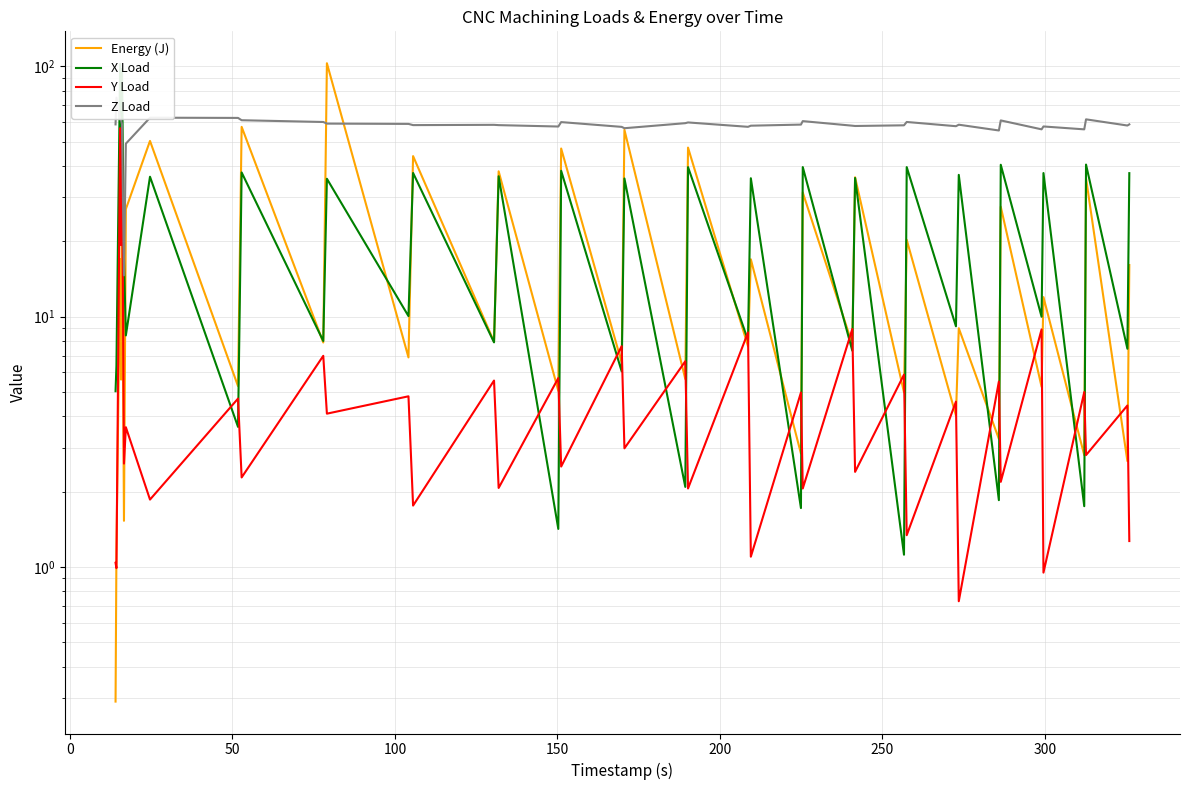

The Energy (J) series shows 13.1 at 33. True or false?

False